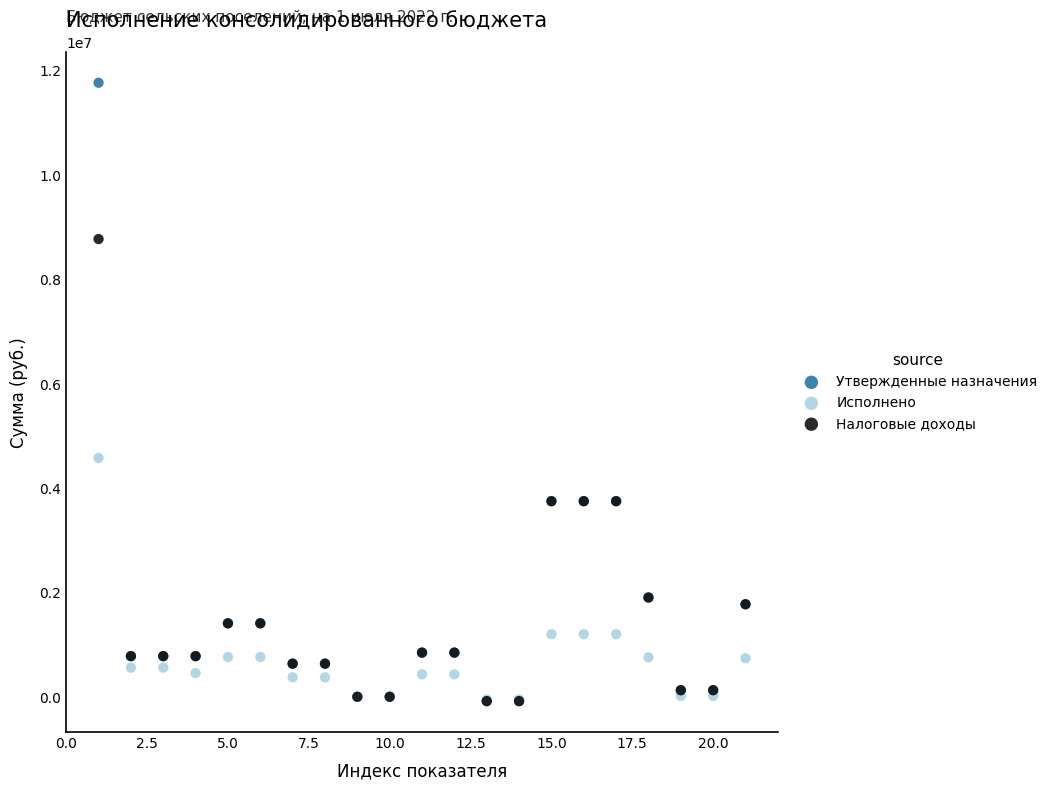

Which series has the largest Y range (max minus min)?

Утвержденные назначения